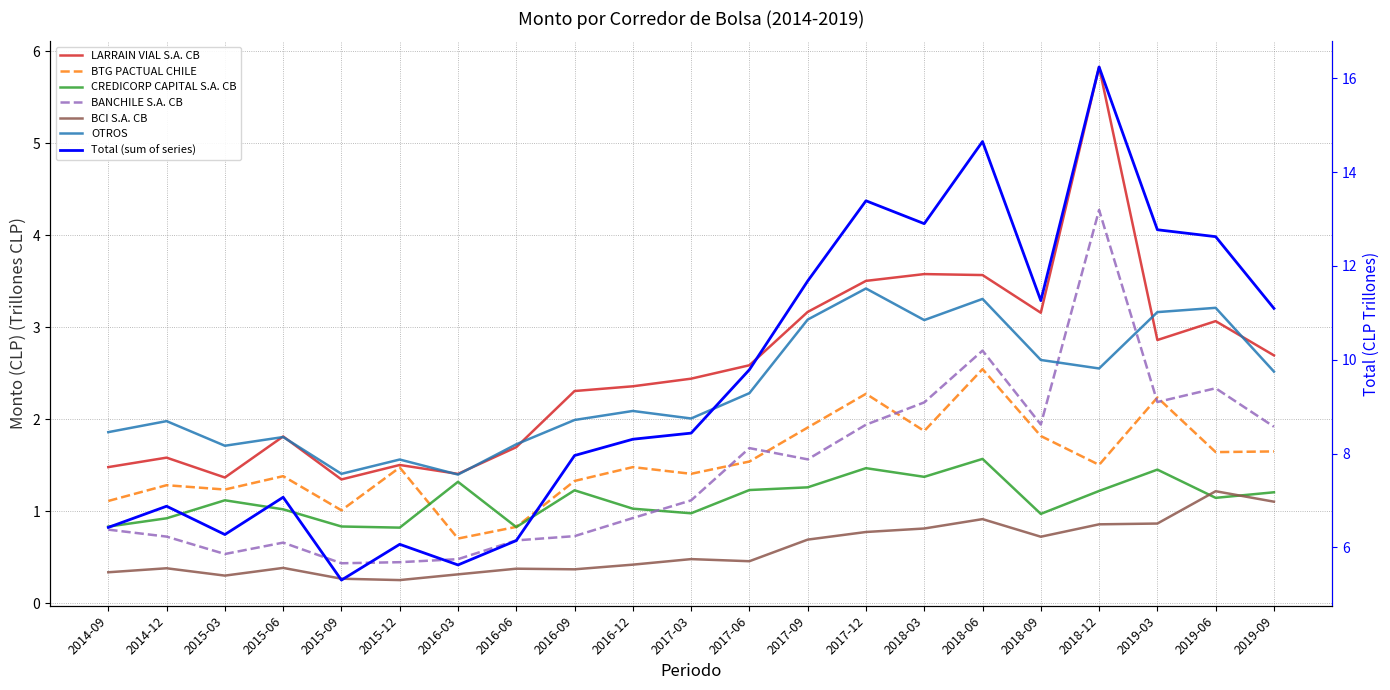

What is the value of the BTG PACTUAL CHILE point at the 3rd from the left?

1.2